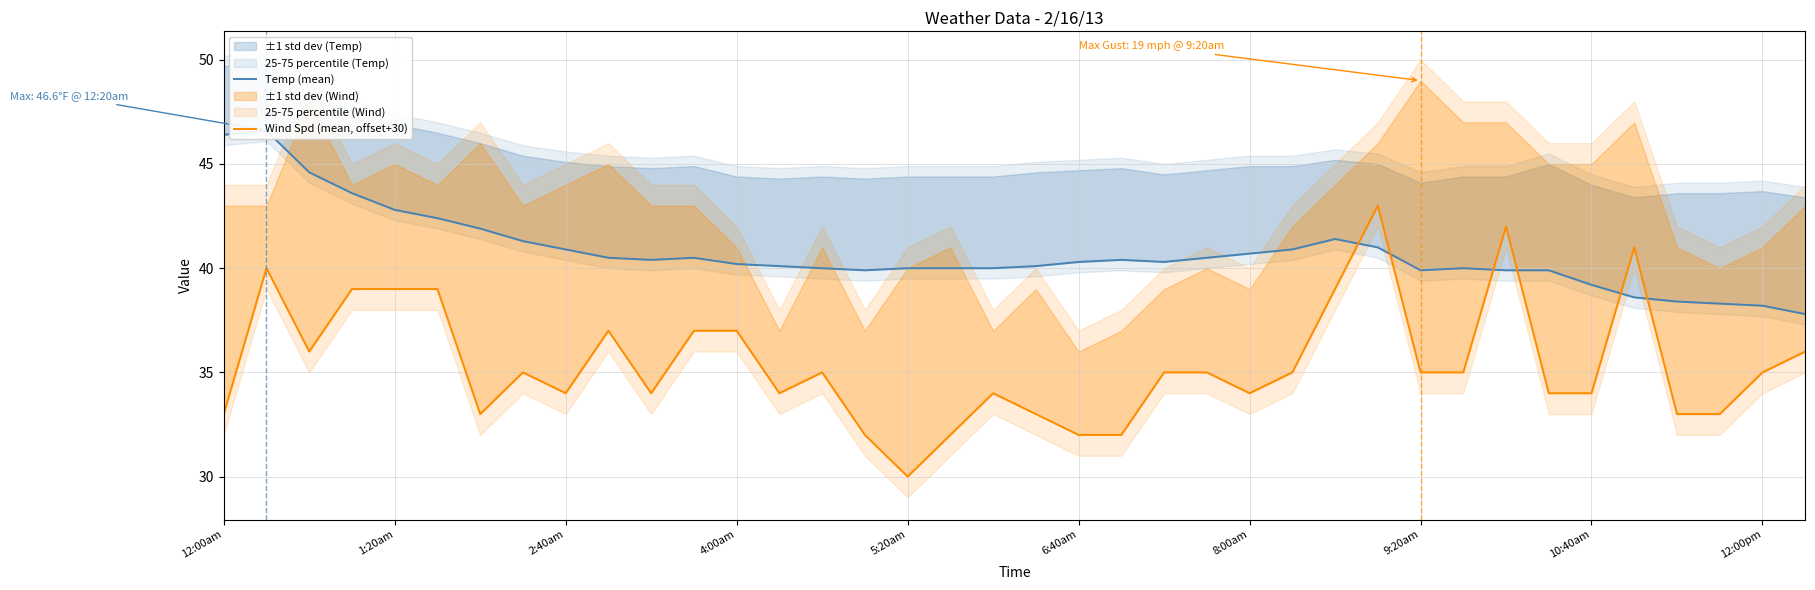

What position from the left is 4:00am?

13